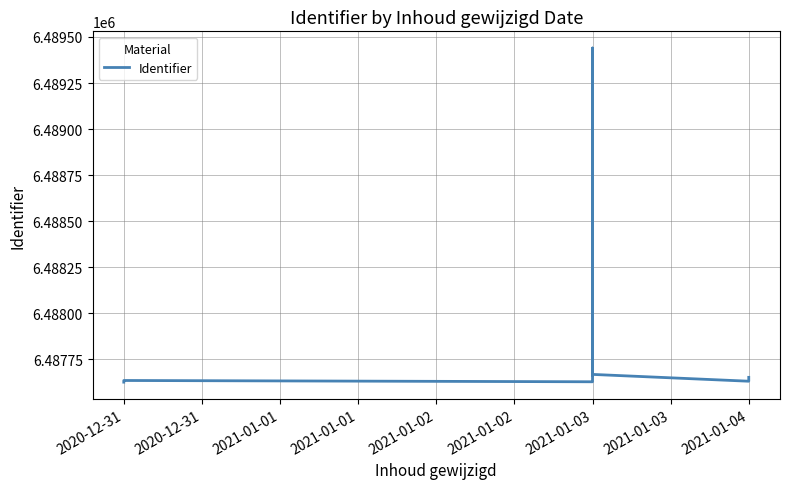

What is the smallest value displayed?

6487626